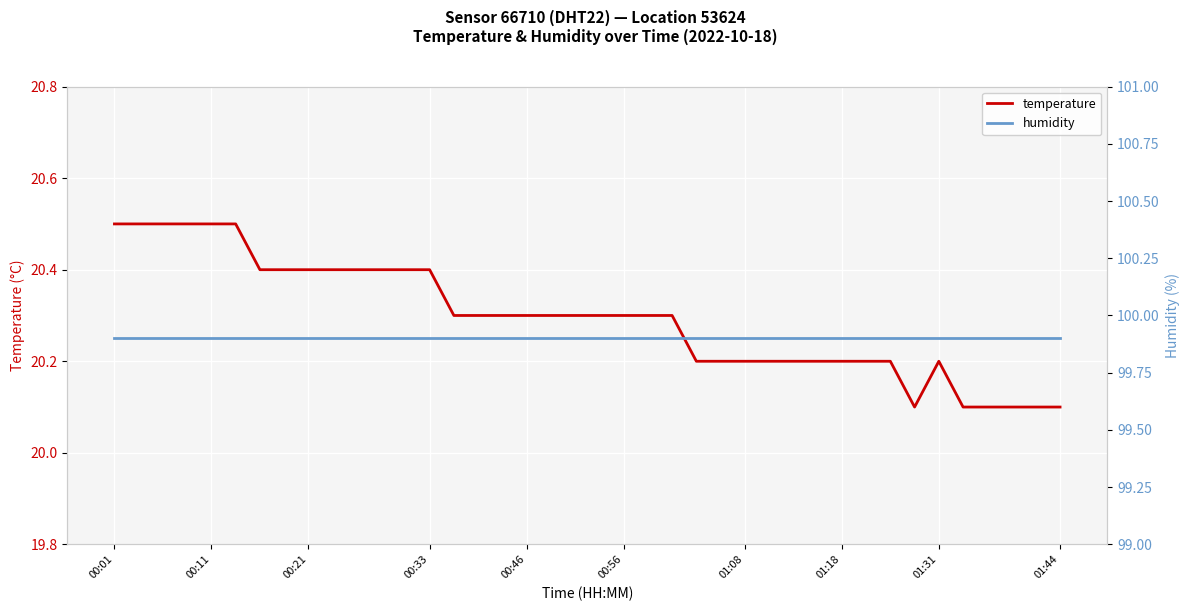

Is this an area chart (filled region under the line)?

No